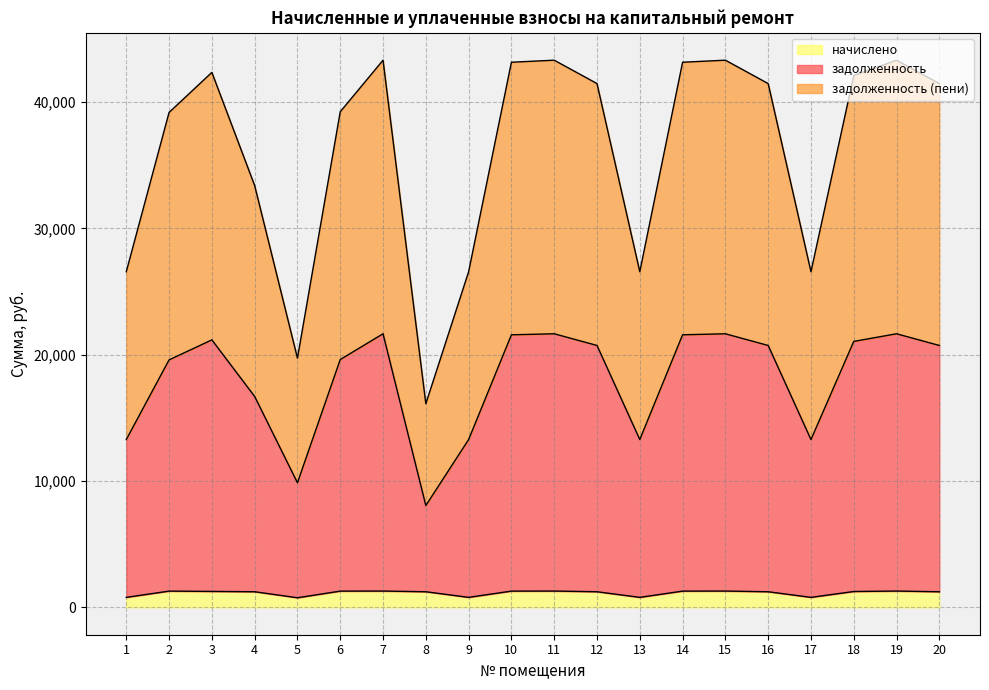

The value of начислено at 7 is 1291.2. True or false?

True